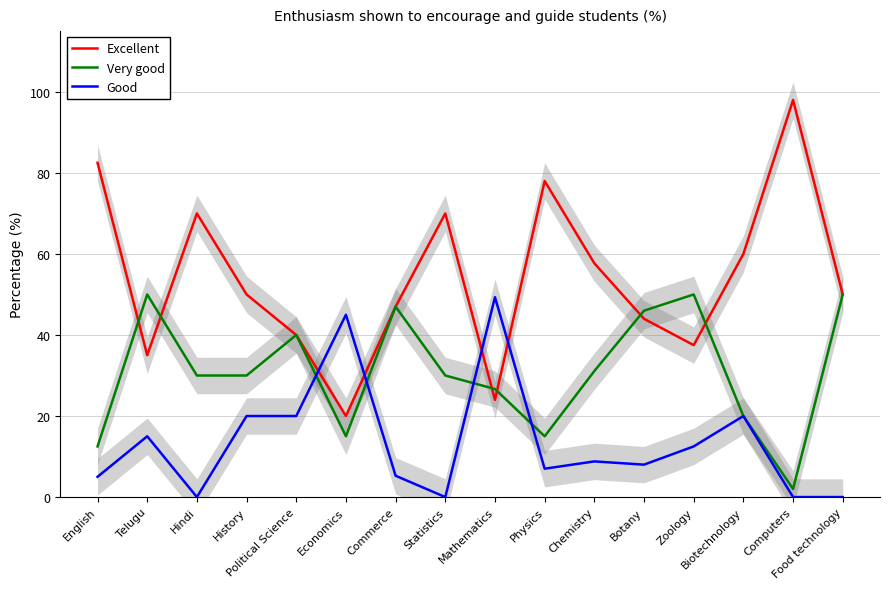

What is the difference between the Very good values at Economics and Botany?

31.0